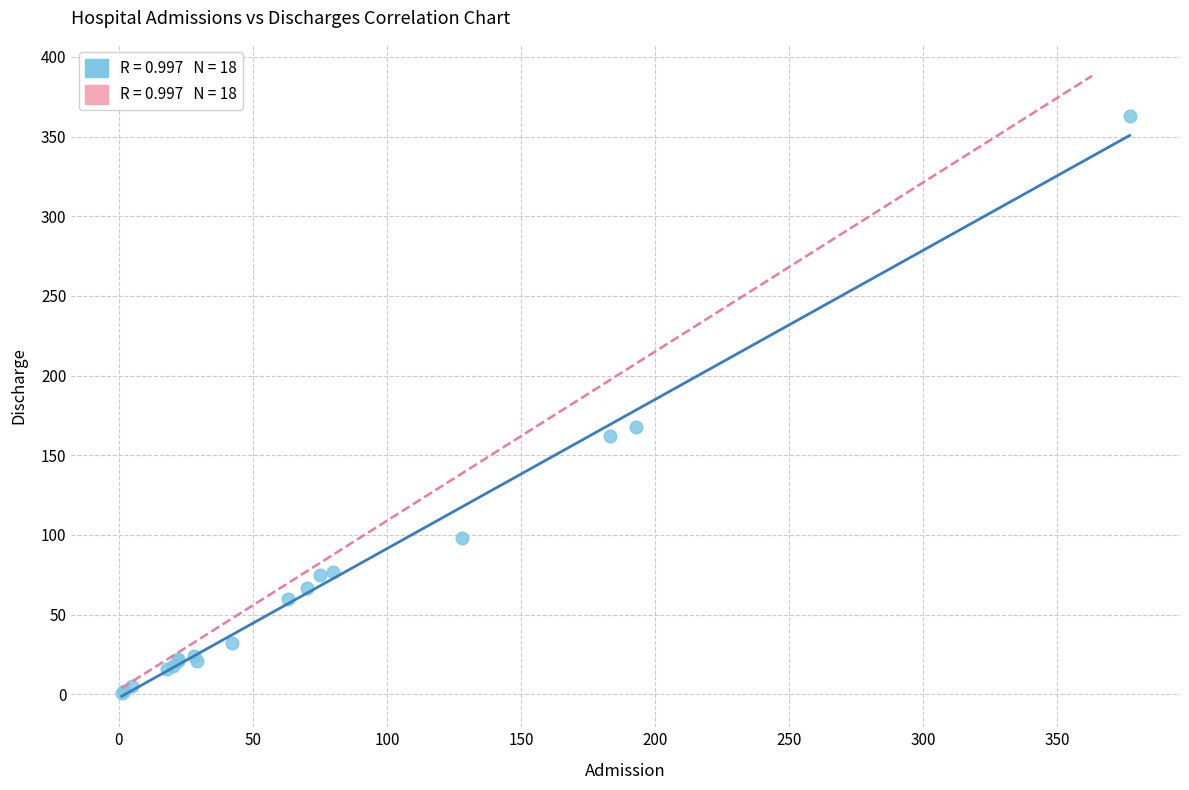

What Y value in the scatter plot is closest to 182?

168